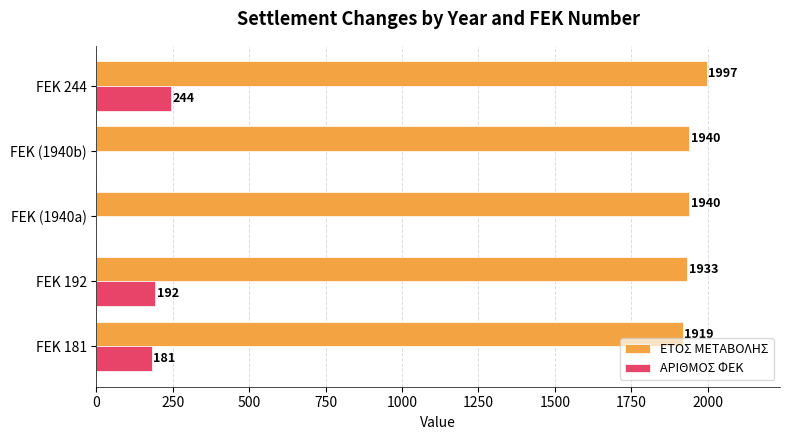

Which label corresponds to the largest value in the chart?

FEK 244